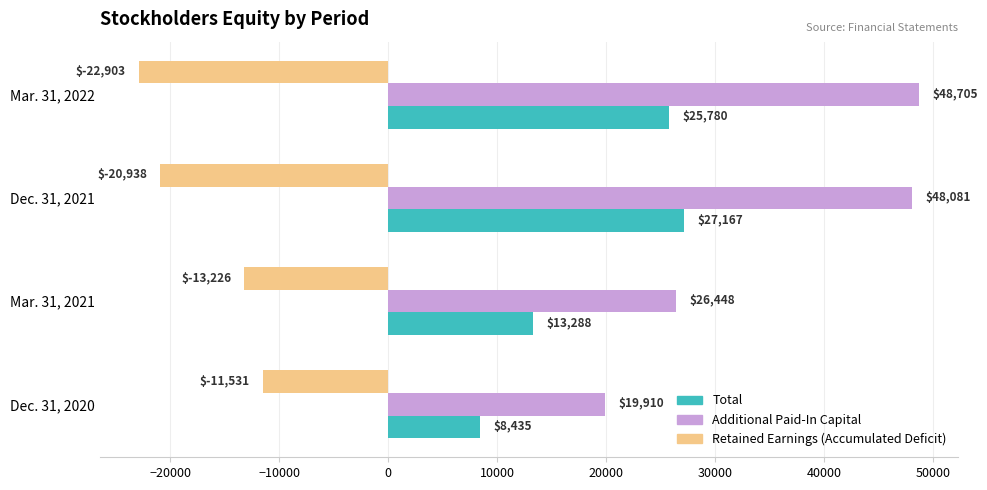

At Mar. 31, 2022, list the series in order from largest to smallest.

Additional Paid-In Capital, Total, Retained Earnings (Accumulated Deficit)